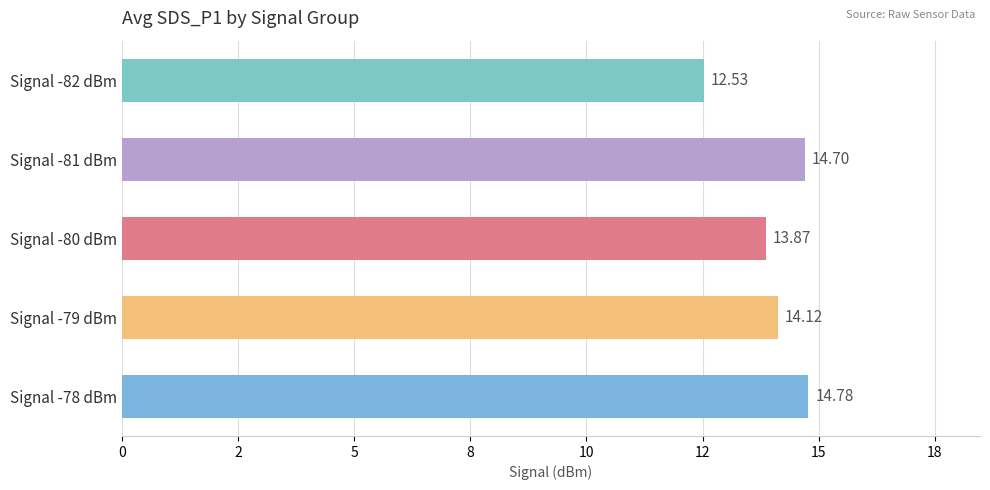

What is the maximum value shown in the chart?

14.8